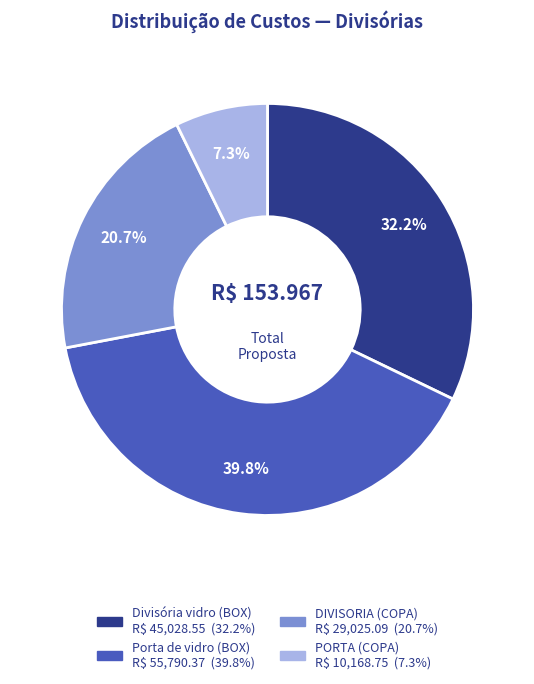

Combined, what portion of the pie is Porta de vidro (BOX) and Divisória vidro (BOX)?

72.0%